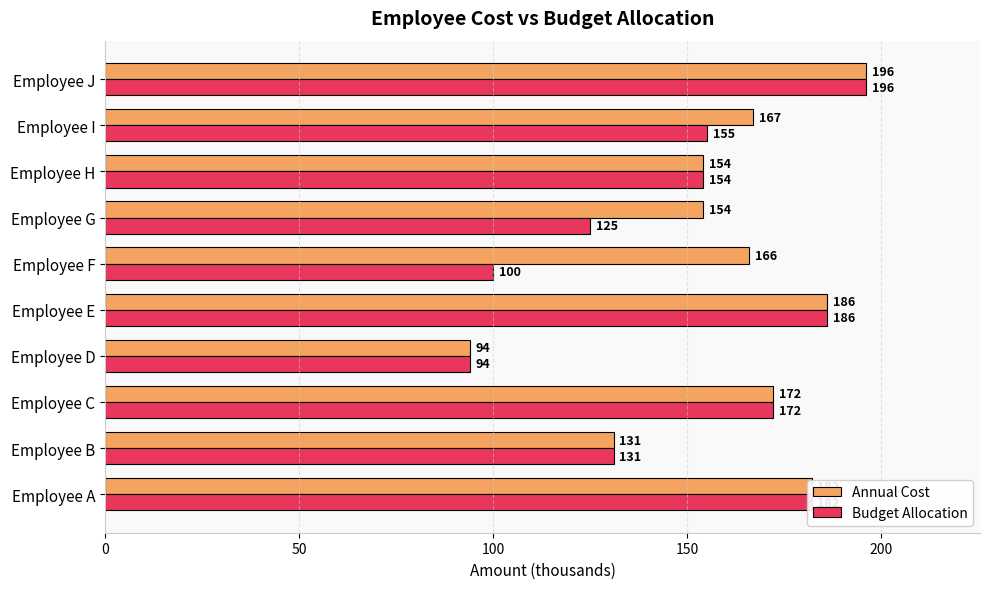

What is the maximum value shown in the chart?

196